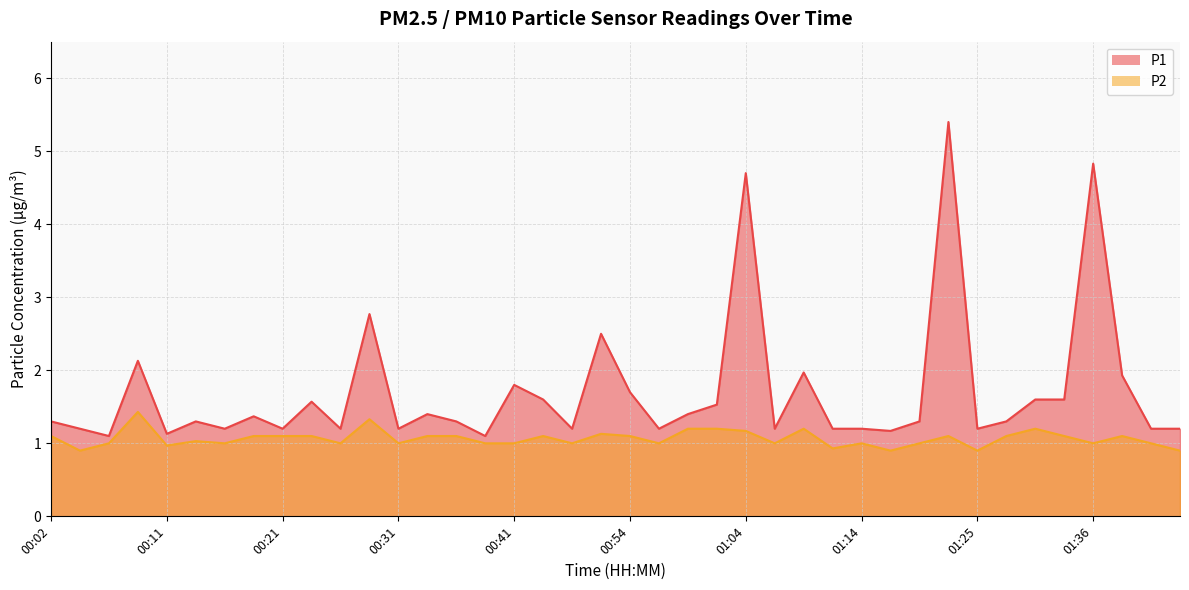

Rank the series at 00:02 from highest to lowest value.

P1, P2